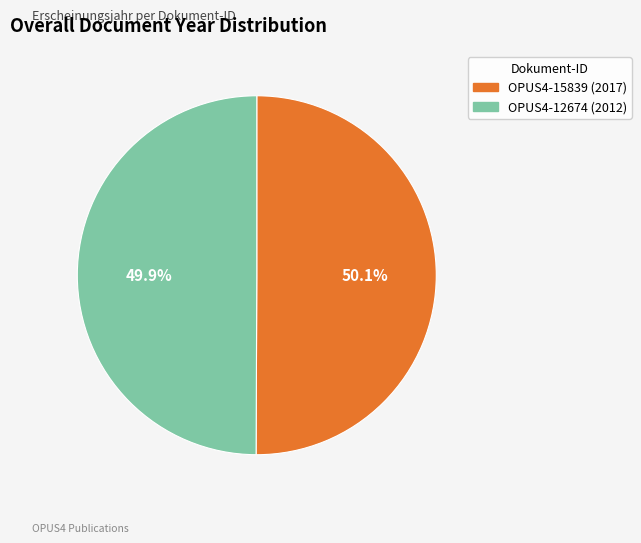

Does any single category account for the majority?

Yes